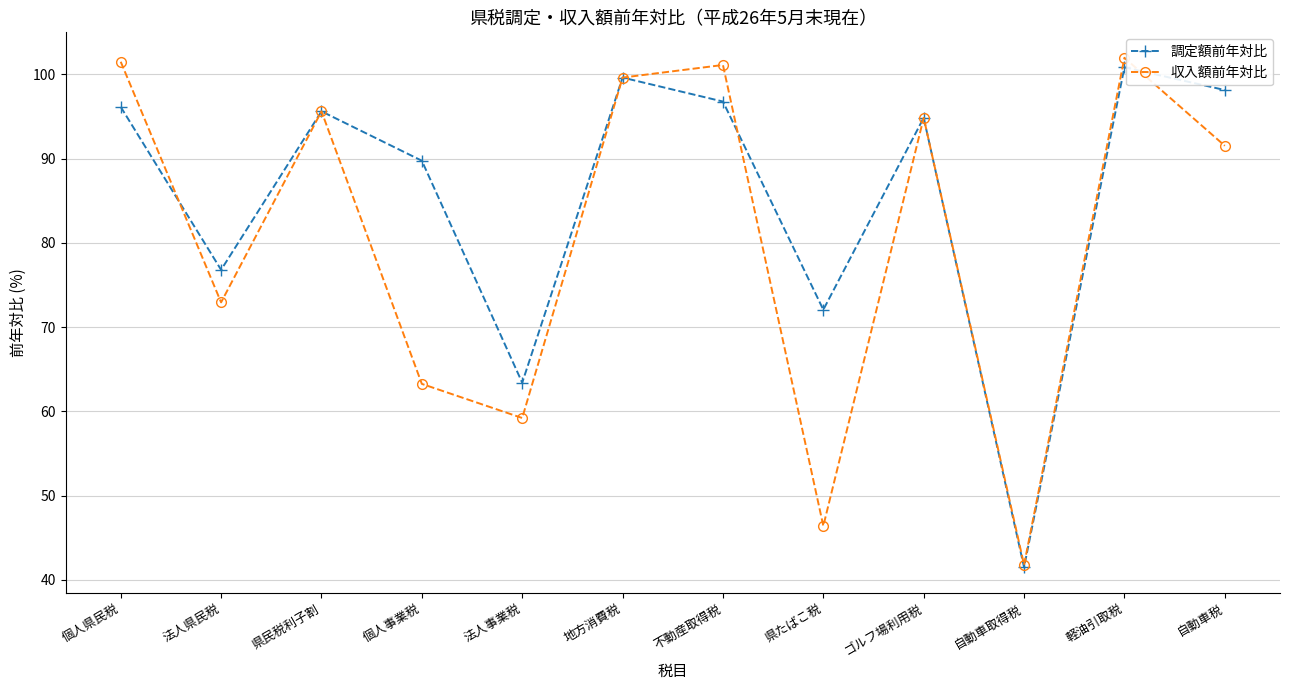

What is the lowest value of the 調定額前年対比 series?

41.5